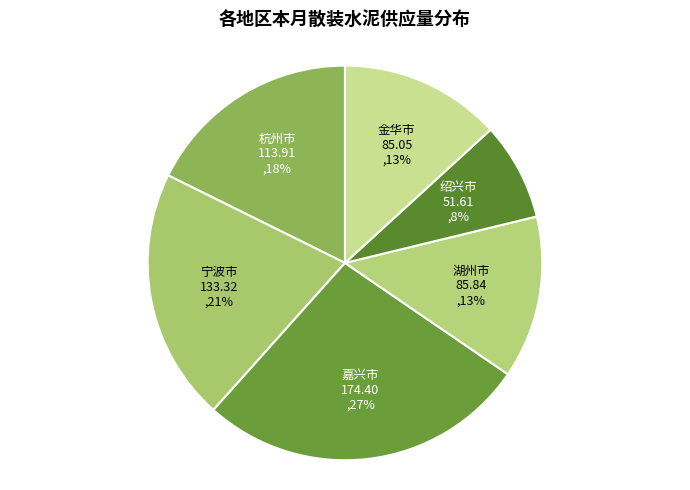

Is there a majority slice in this chart?

No